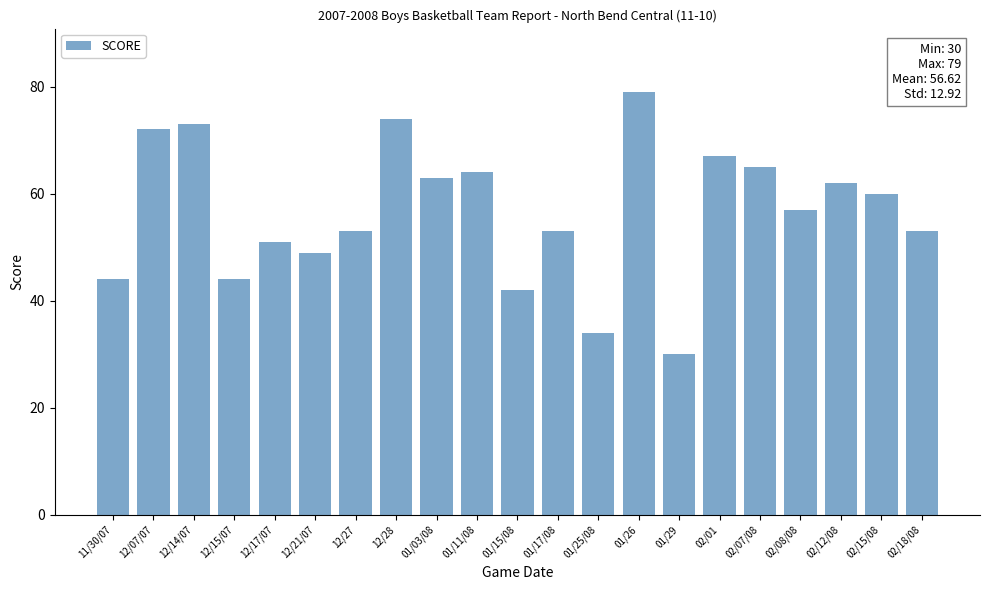

What is the minimum value shown in the chart?

30